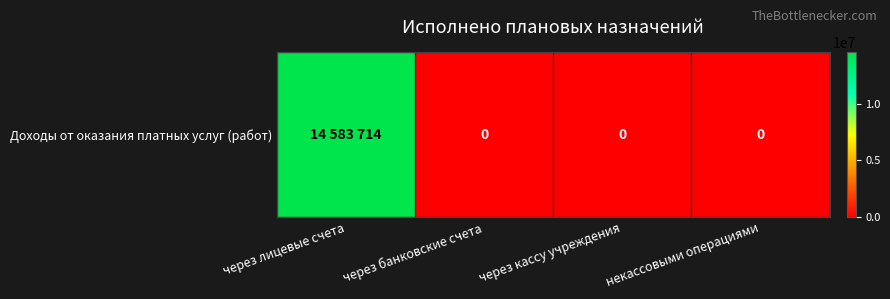

How many positive values are there?

1